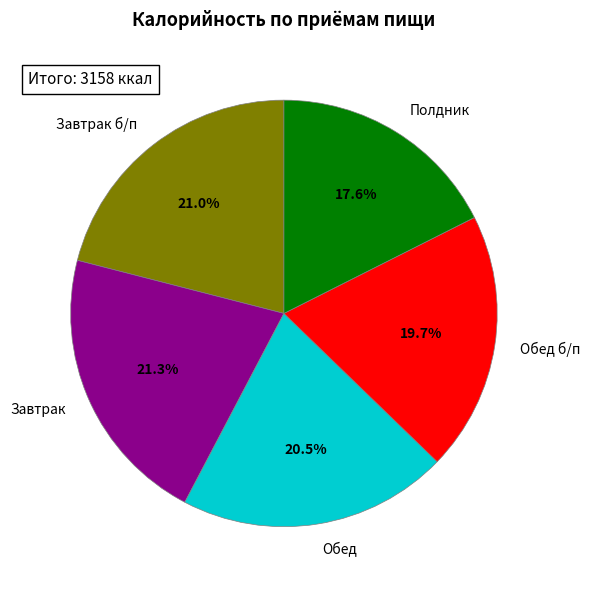

What is the smallest slice in the pie chart?

Полдник